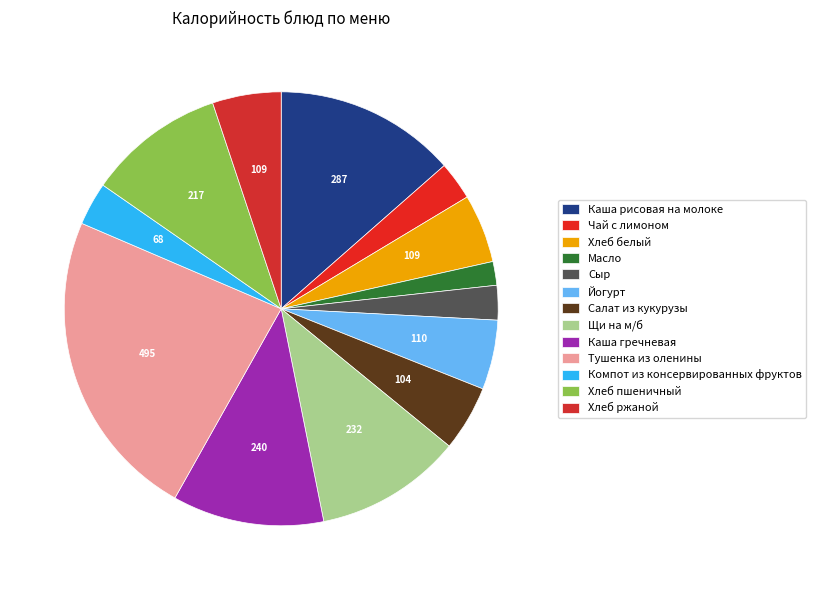

How many slices are in this pie chart?

13